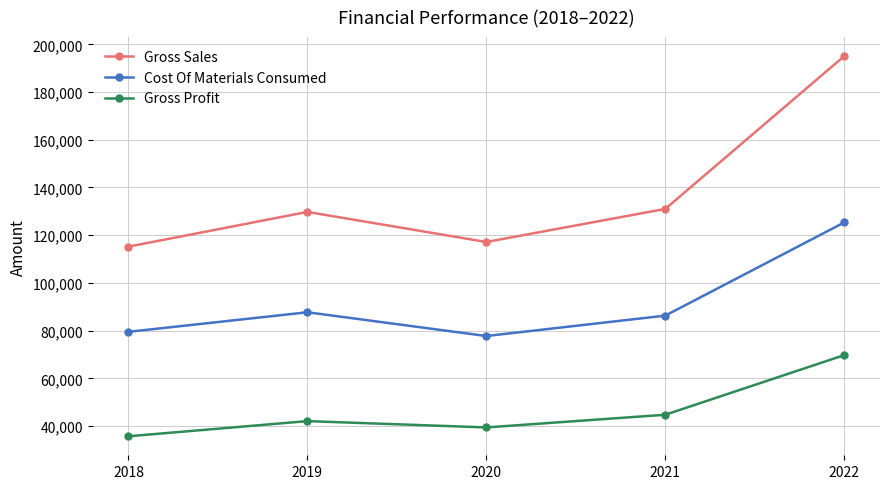

Reading left to right, what are all the values shown in this chart?

Gross Sales: 115195.6	129745.6	117140.0	131009.0	195059.0
Cost Of Materials Consumed: 79486.4	87686.8	77727.0	86276.0	125335.0
Gross Profit: 35709.2	42058.8	39413.0	44733.0	69724.0